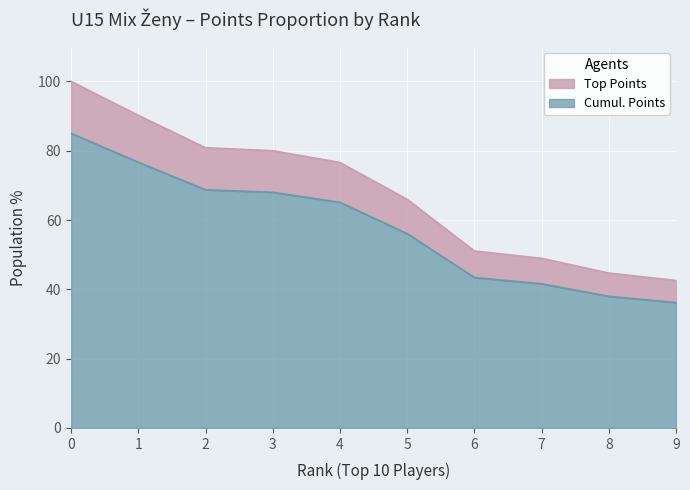

The value at 3 is 53.3. True or false?

False